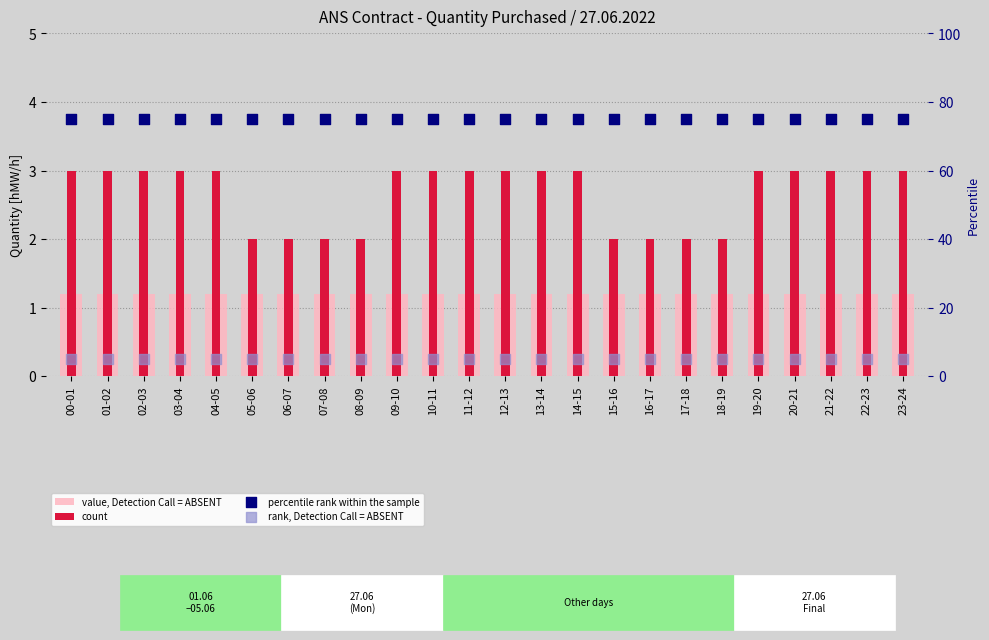

At how many categories does at least one series exceed 71?

24